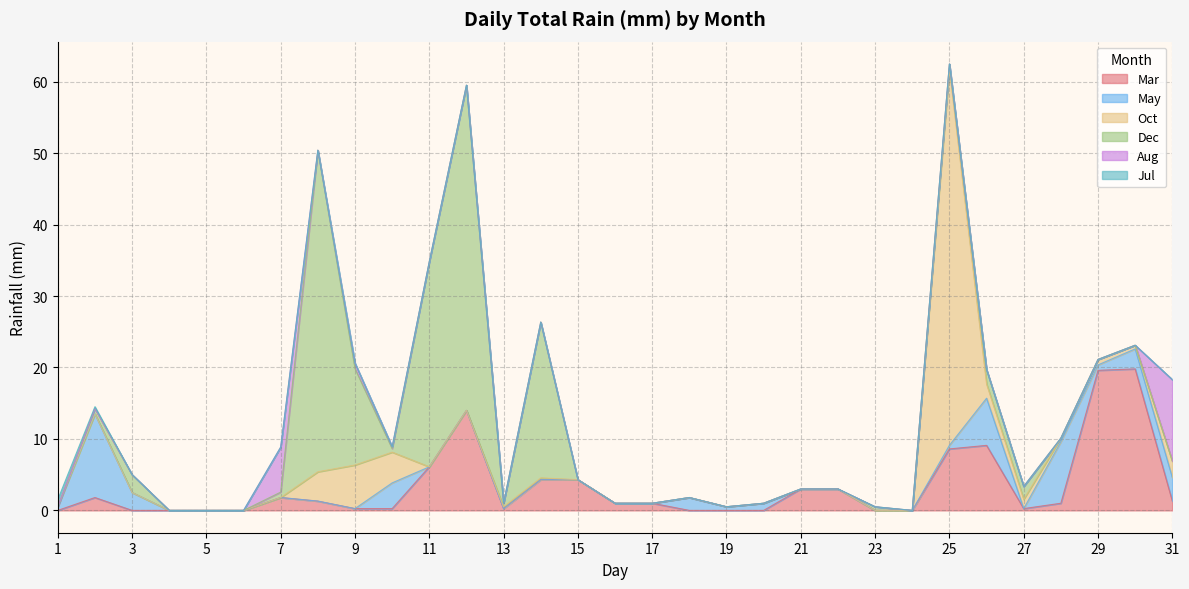

How many interior local valleys does the Aug series have?

1